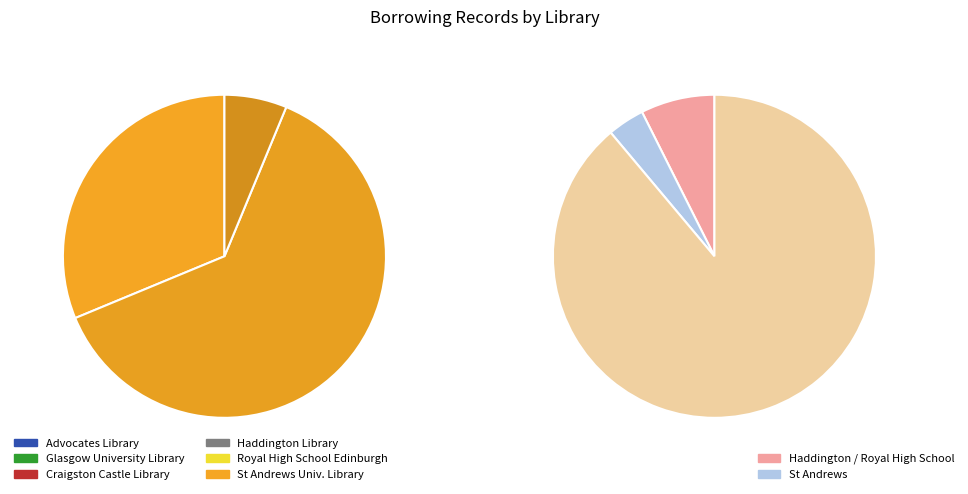

What is the largest slice in the pie chart?

St Andrews University Library